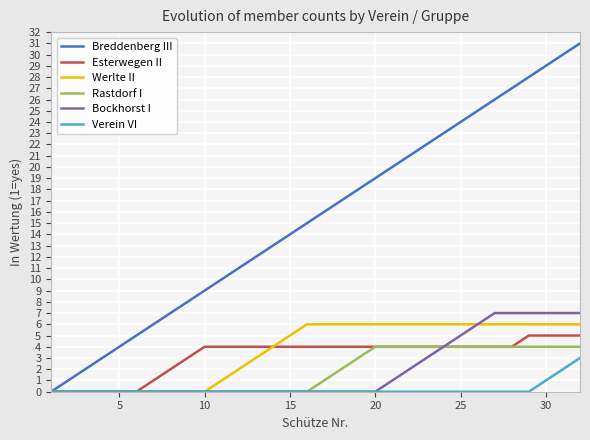

What are all the series names shown in the legend?

Breddenberg III, Esterwegen II, Werlte II, Rastdorf I, Bockhorst I, Verein VI